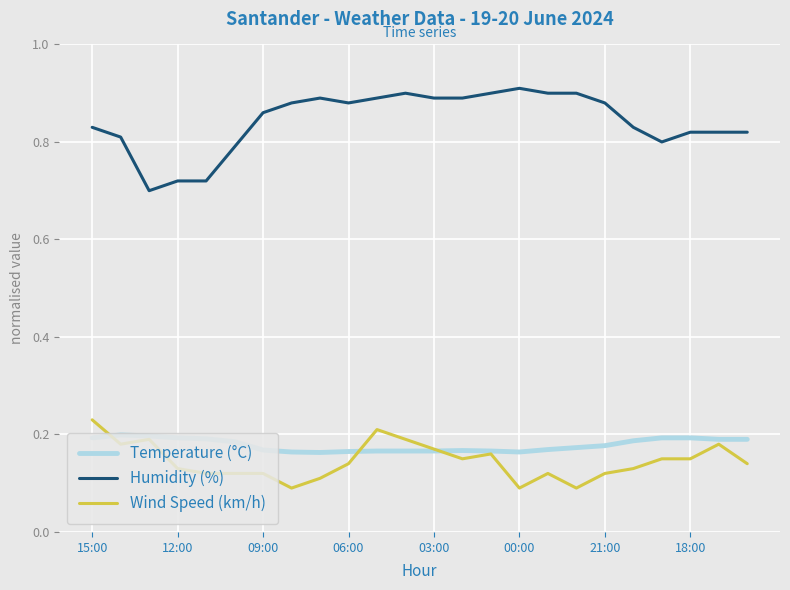

True or false: Wind Speed (km/h) and Humidity (%) intersect in this chart.

False